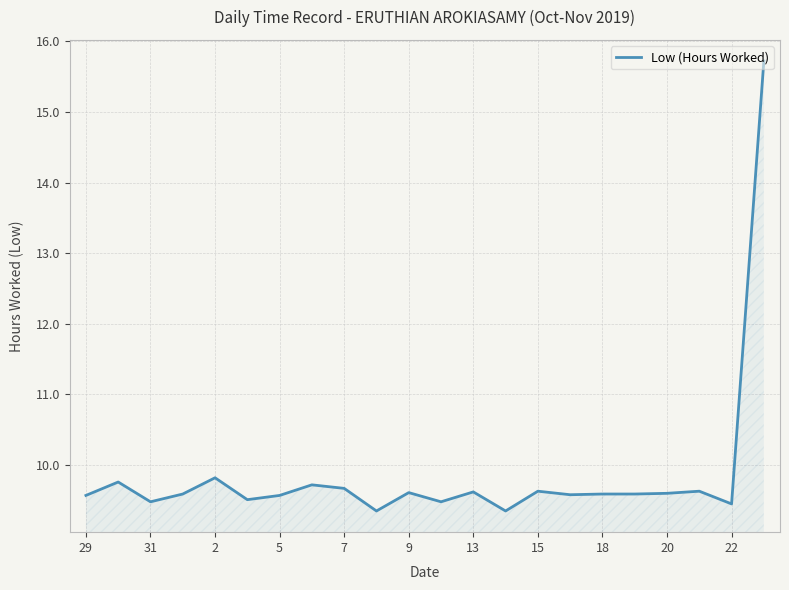

What is the average value?

9.9